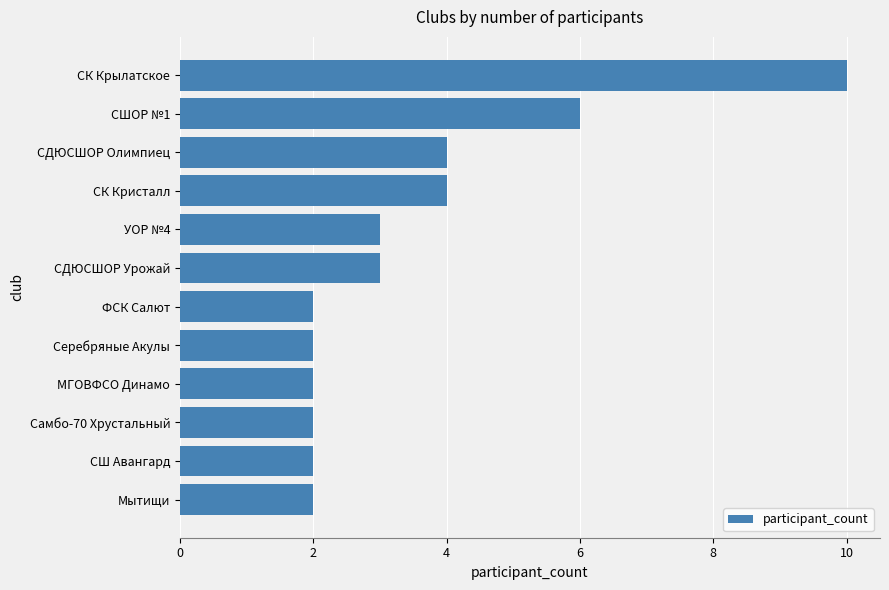

The value at СК Кристалл is 4. True or false?

True